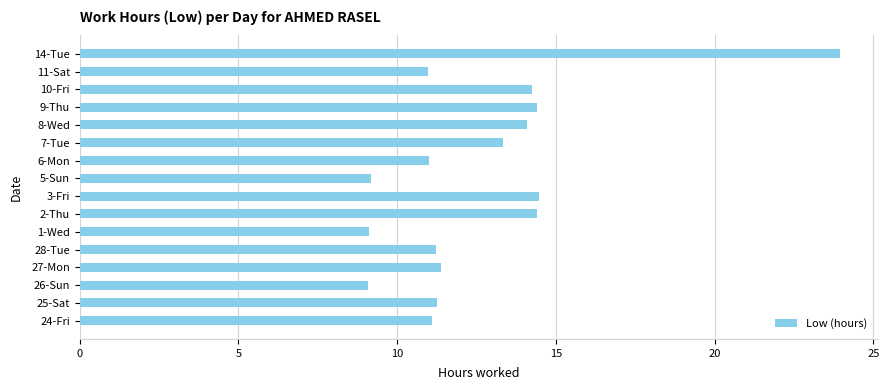

Count the number of categories in the chart.

16